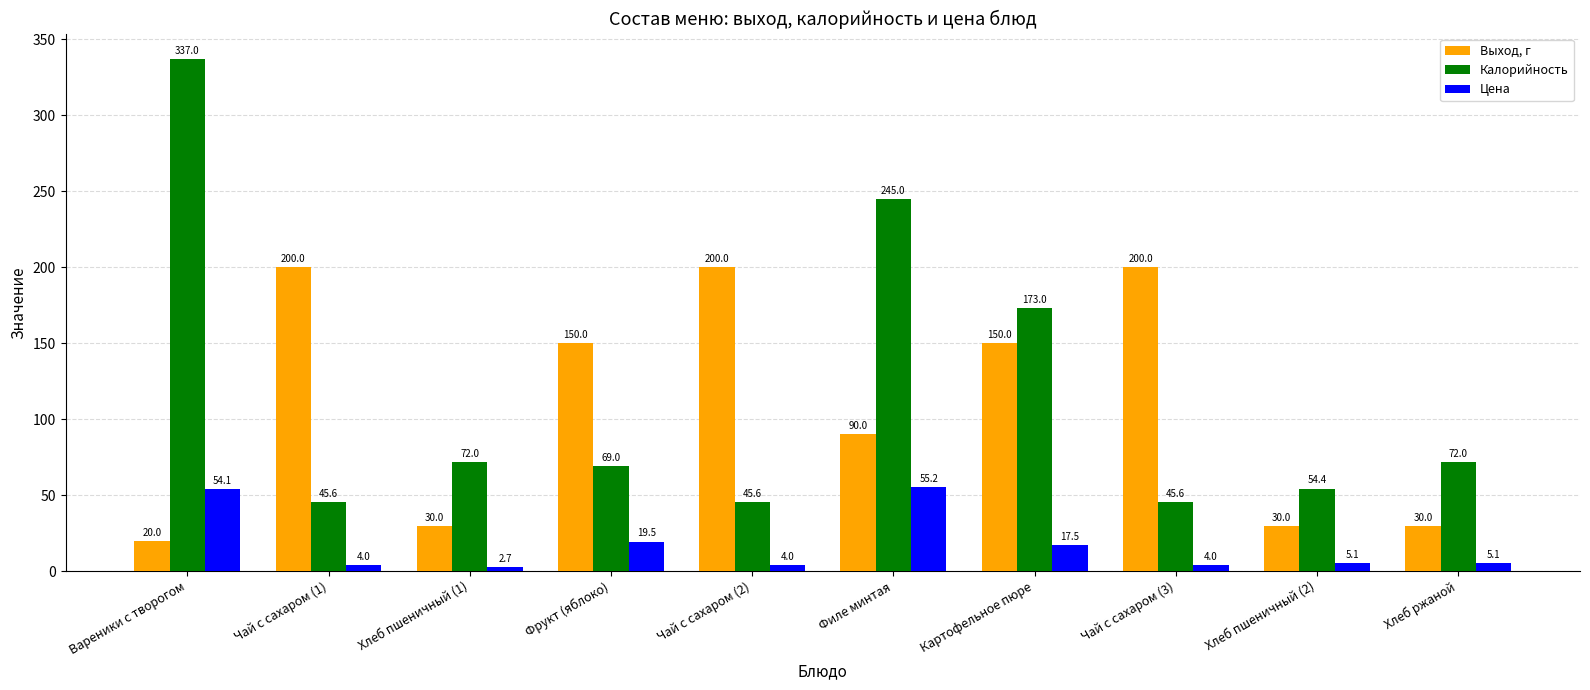

What is the difference between the maximum and minimum values in the Калорийность series?

291.4